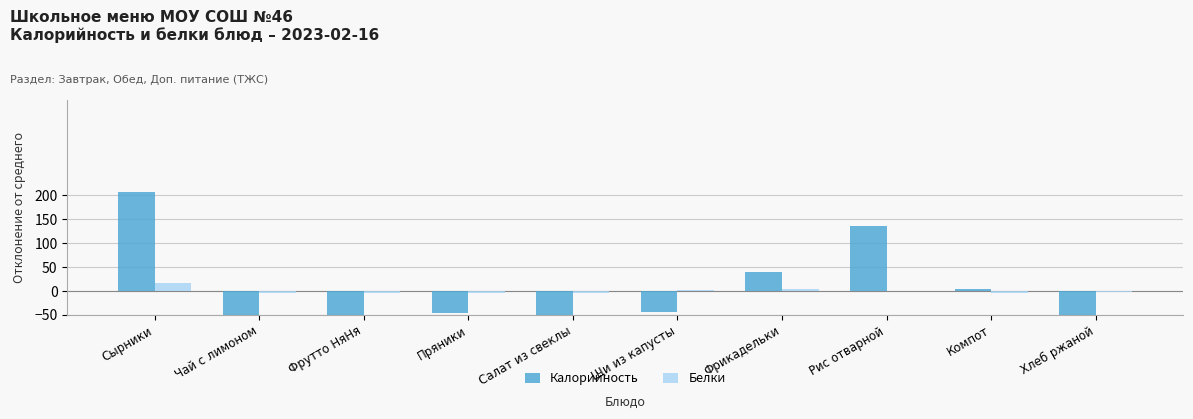

Count the number of categories in the chart.

10